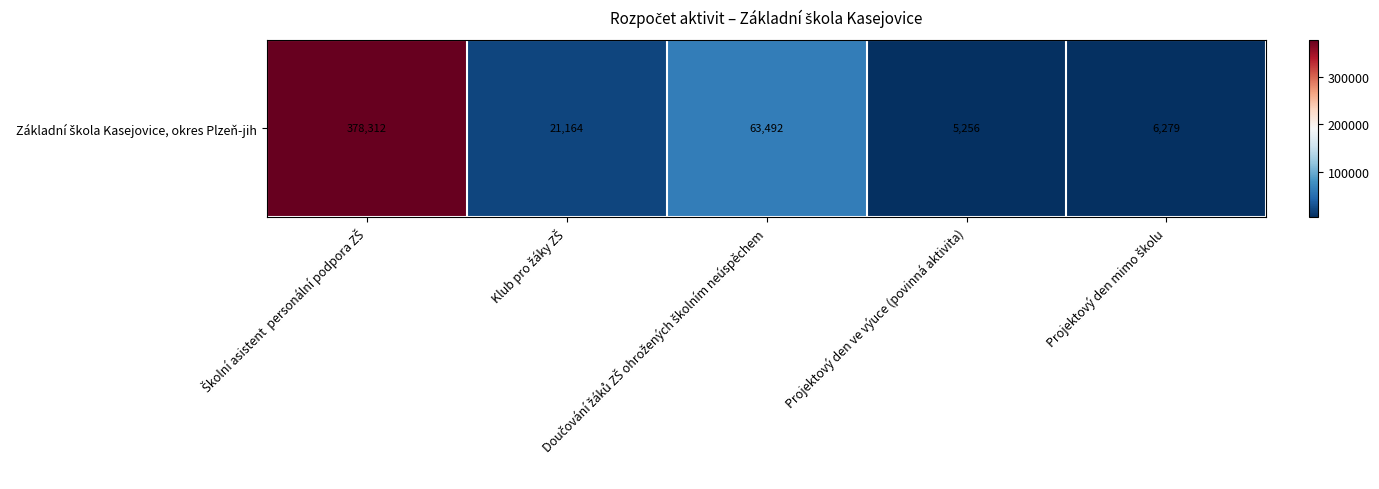

The chart shows a value of 7308 at Projektový den ve výuce (povinná aktivita). True or false?

False